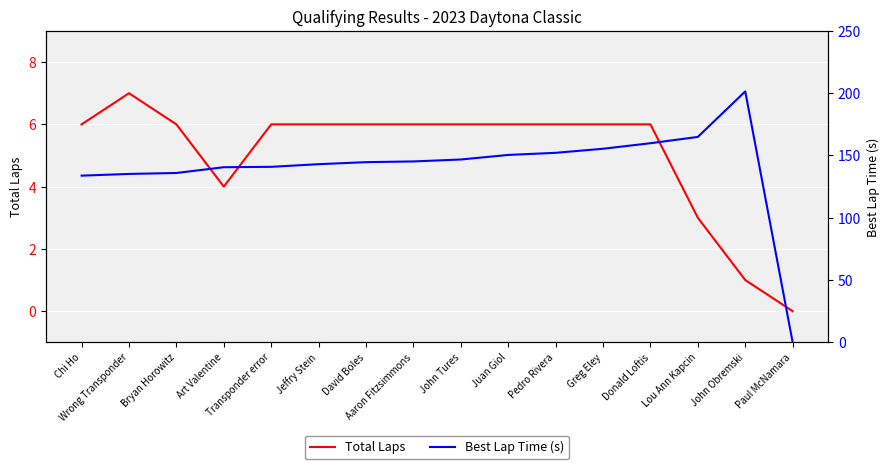

What is the difference between the second highest and second lowest values in the Best Lap Time (s) series?

31.1